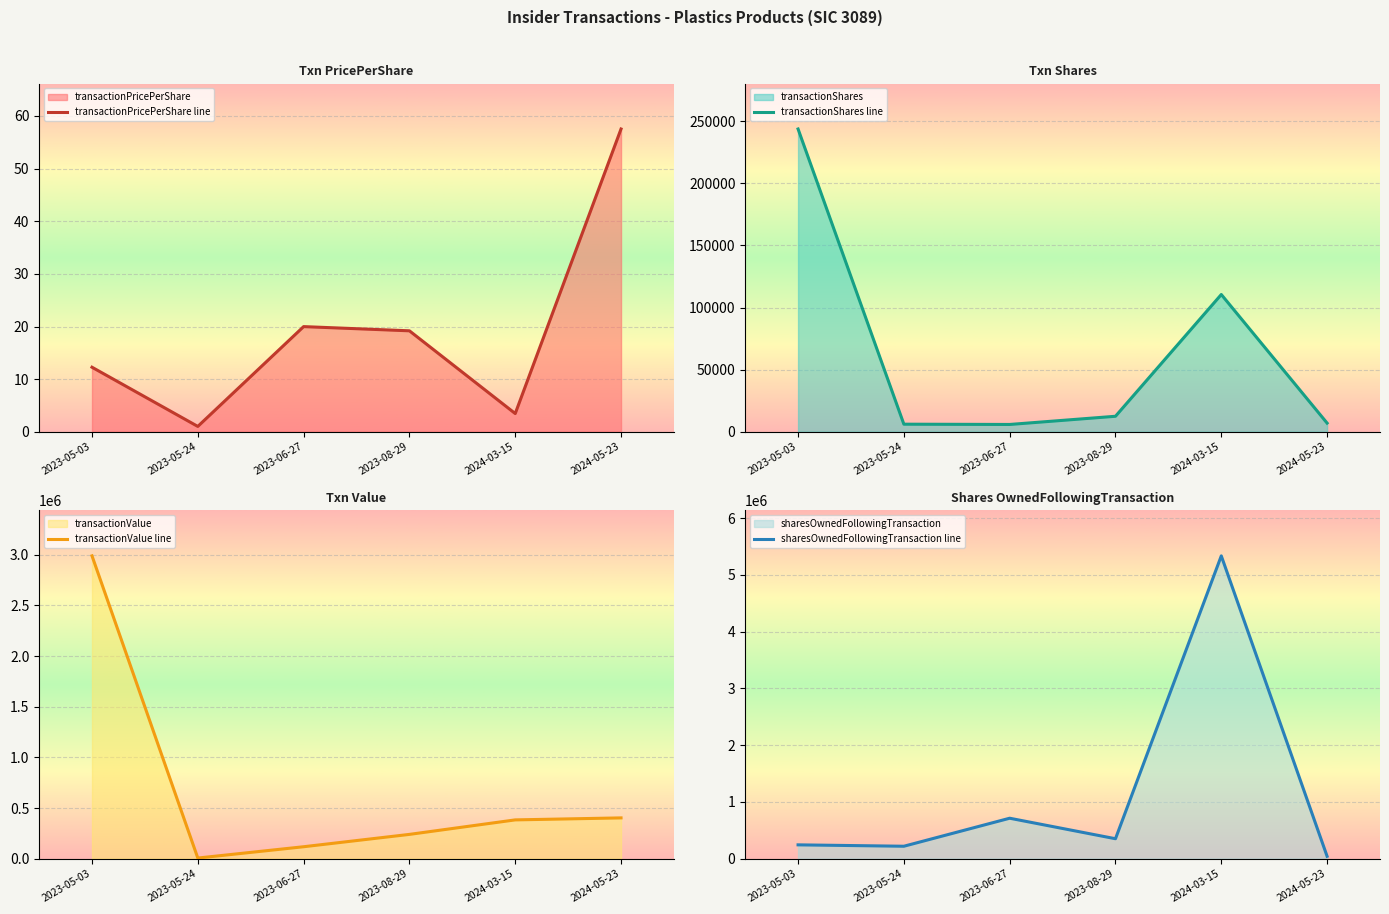

What is the total value across all series at 2024-05-23?

452120.5